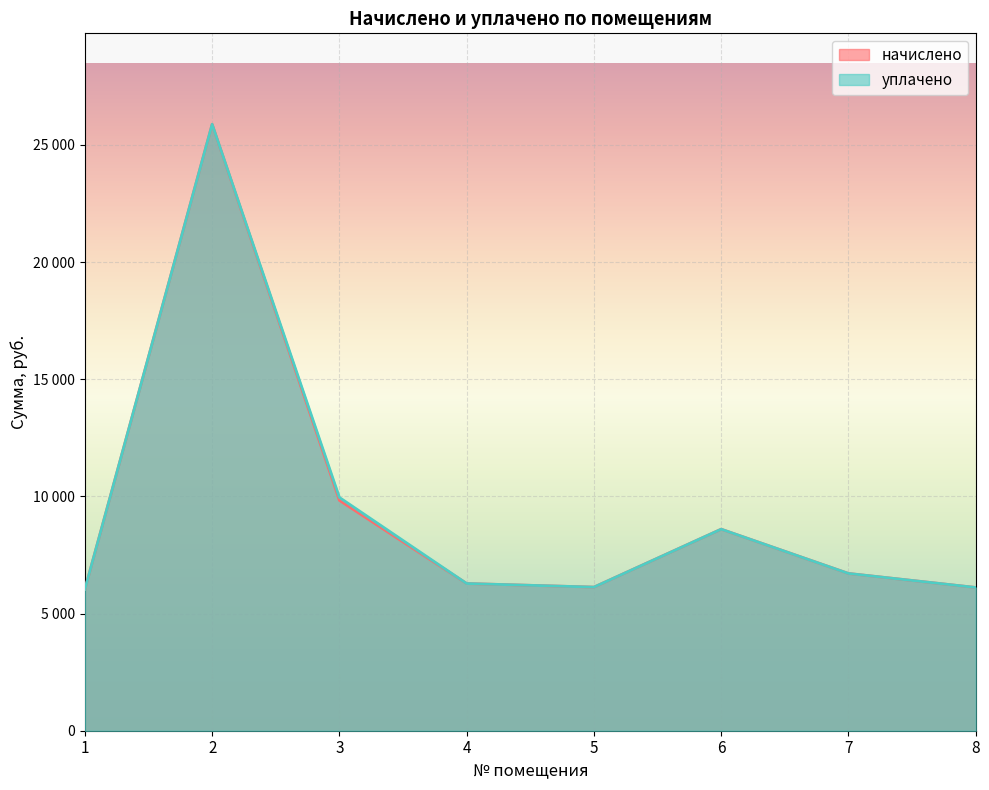

What is the average value of the уплачено series?

9464.0